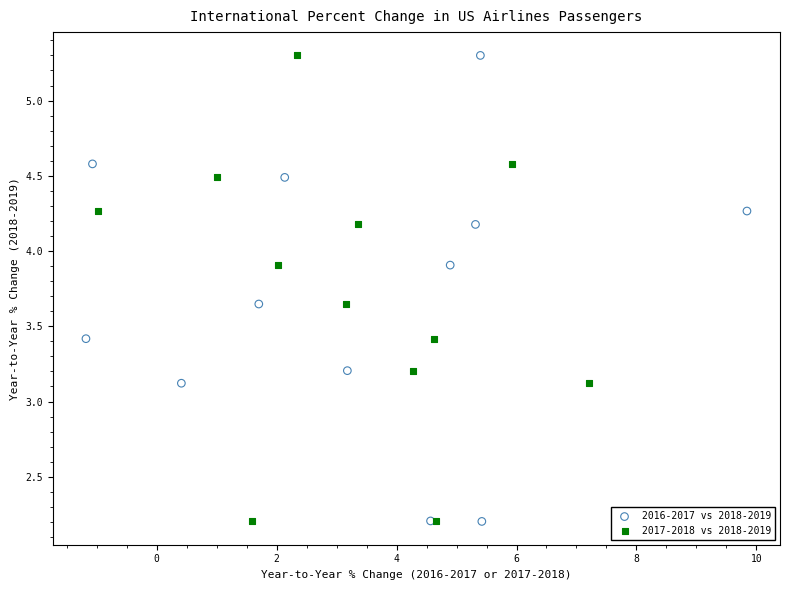

What are all the series names shown in the legend?

2016-2017 vs 2018-2019, 2017-2018 vs 2018-2019